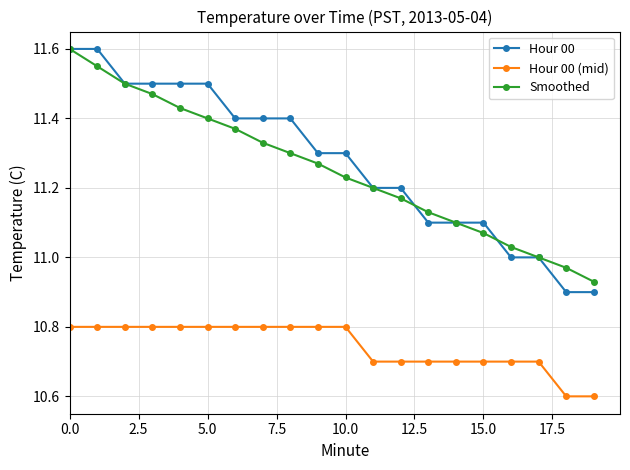

What is the smallest value displayed?

10.6